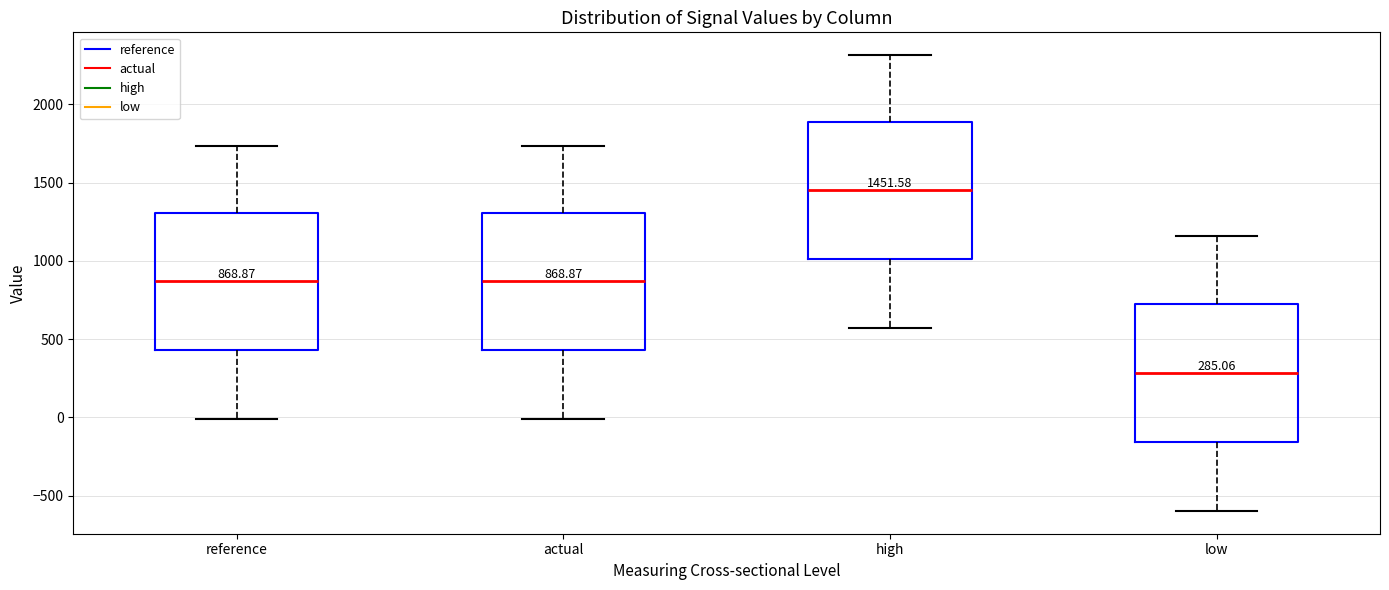

Which box's median line is the highest?

high